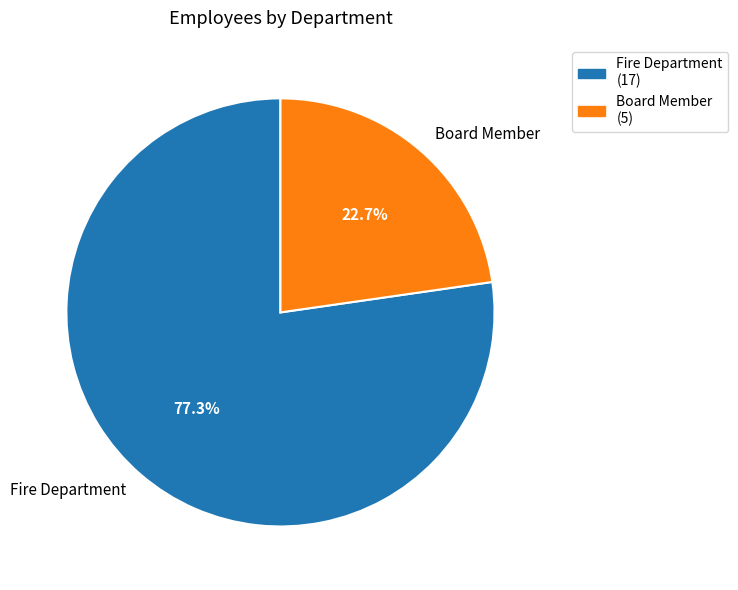

The Board Member slice represents 13% of the pie. True or false?

False